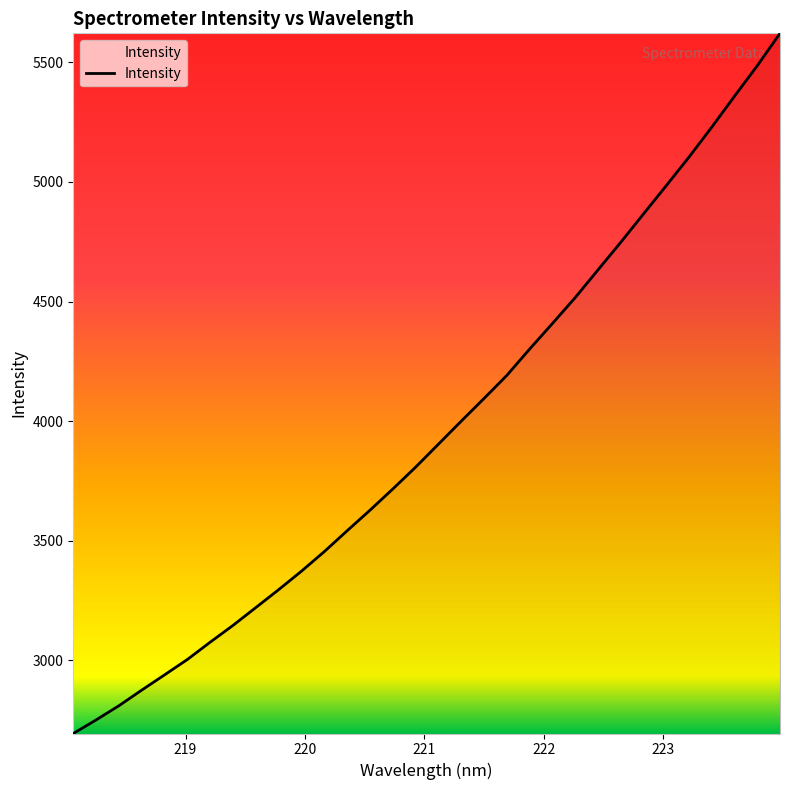

What is the maximum value shown in the chart?

5621.4